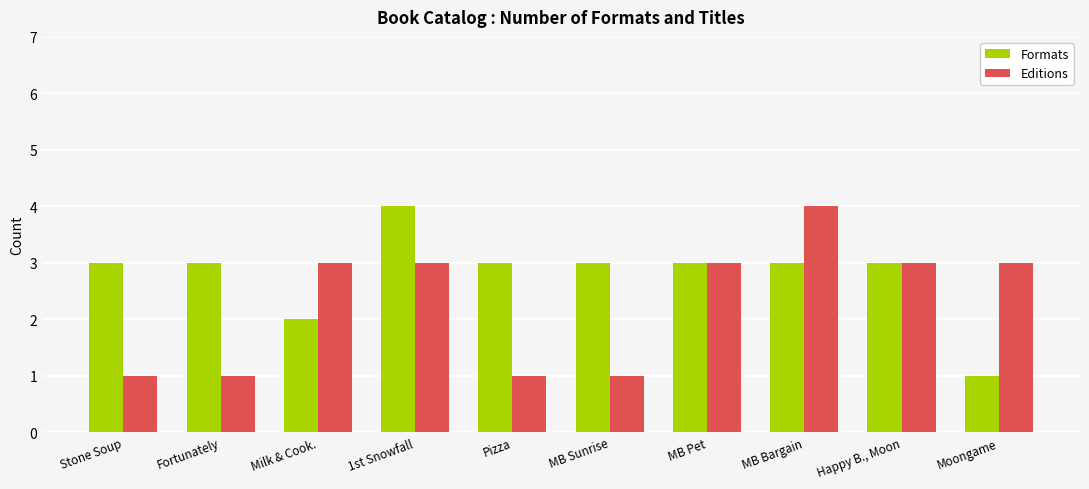

Reading right to left, list all the values displayed in this chart.

Formats: Moongame=1	Happy B., Moon=3	MB Bargain=3	MB Pet=3	MB Sunrise=3	Pizza=3	1st Snowfall=4	Milk & Cook.=2	Fortunately=3	Stone Soup=3
Editions: Moongame=3	Happy B., Moon=3	MB Bargain=4	MB Pet=3	MB Sunrise=1	Pizza=1	1st Snowfall=3	Milk & Cook.=3	Fortunately=1	Stone Soup=1